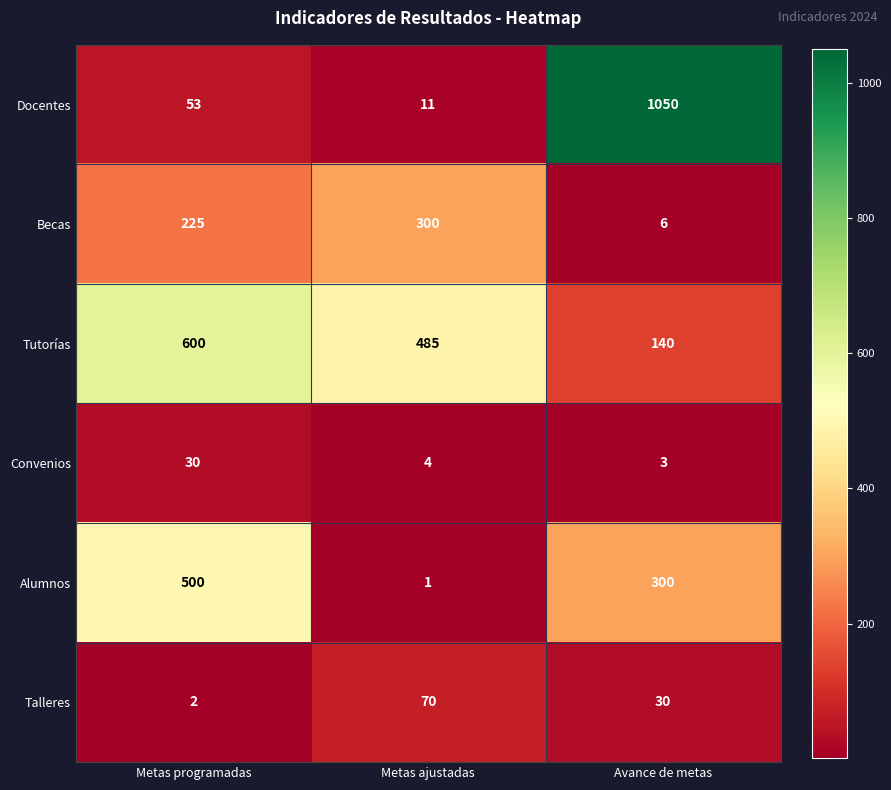

Is it true that Alumnos equals 1 at Metas ajustadas?

True